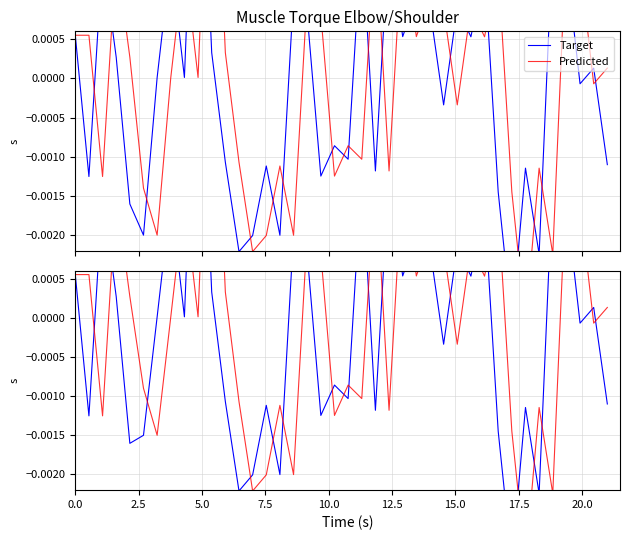

Does the chart have visible grid lines?

Yes